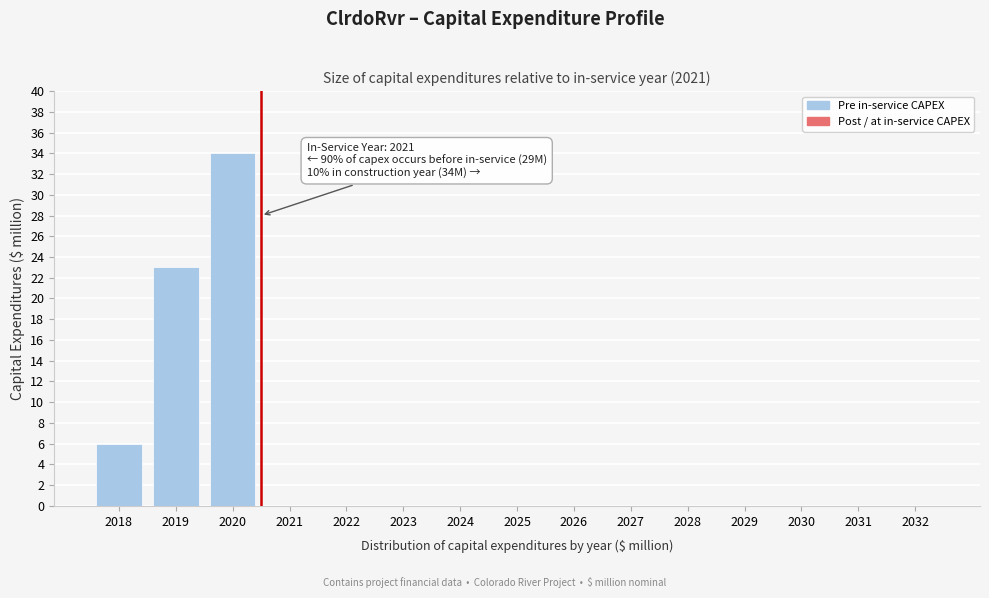

Reading left to right, what are all the values shown in this chart?

2018=6	2019=23	2020=34	2021=0	2022=0	2023=0	2024=0	2025=0	2026=0	2027=0	2028=0	2029=0	2030=0	2031=0	2032=0